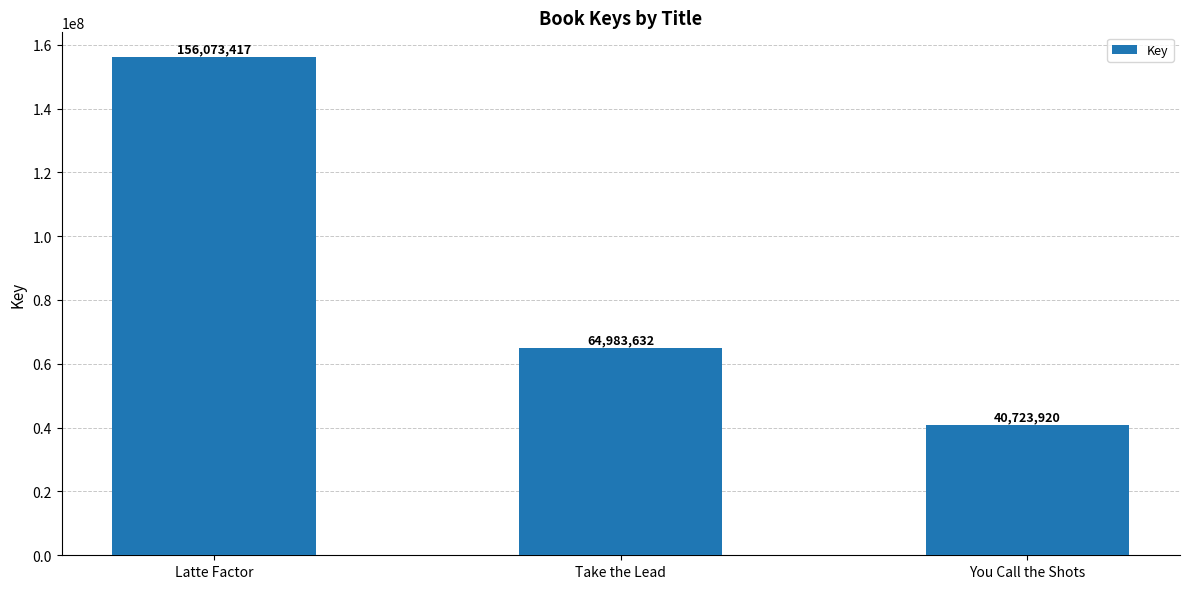

Reading right to left, what are all the values shown in this chart?

40723920	64983632	156073417